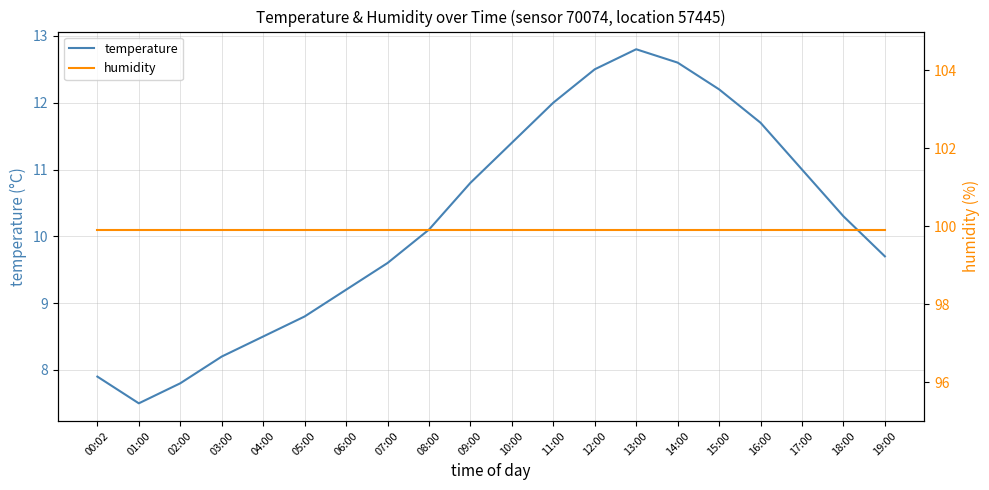

List the labels in order of temperature value, smallest first.

01:00, 02:00, 00:02, 03:00, 04:00, 05:00, 06:00, 07:00, 19:00, 08:00, 18:00, 09:00, 17:00, 10:00, 16:00, 11:00, 15:00, 12:00, 14:00, 13:00